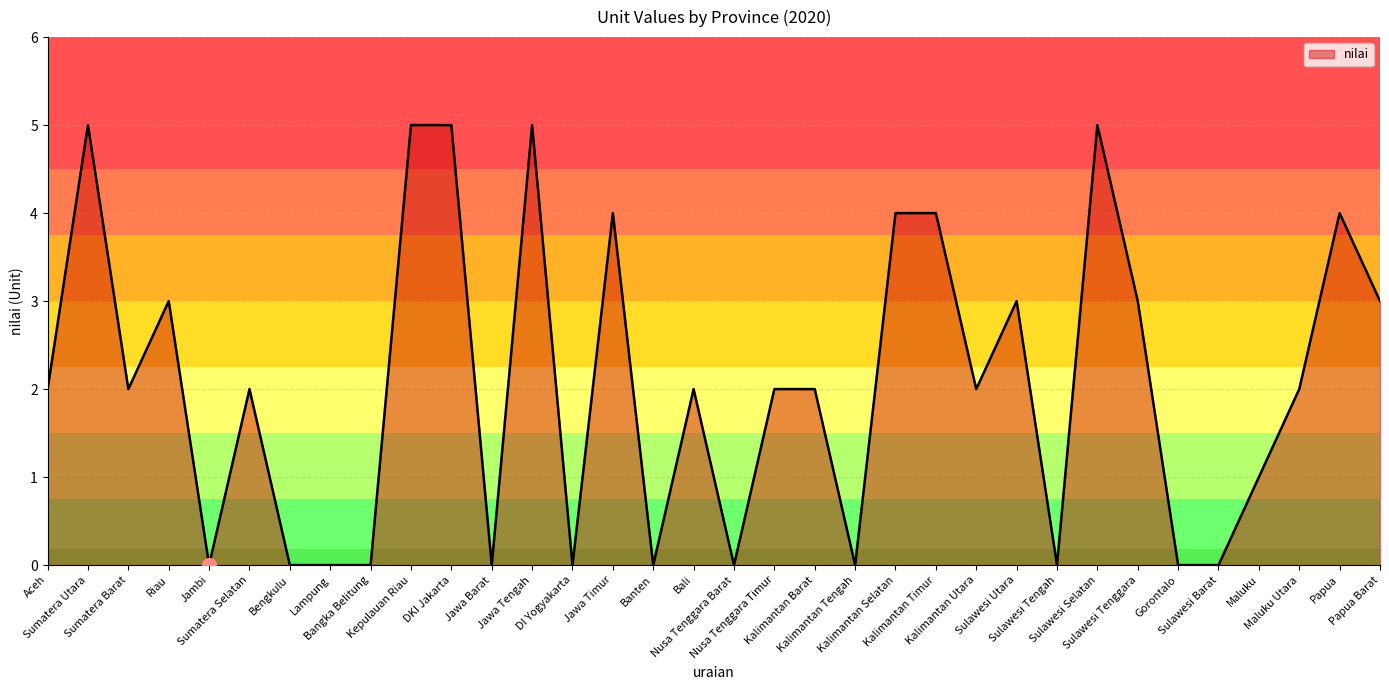

What is the difference between the maximum and minimum values?

5